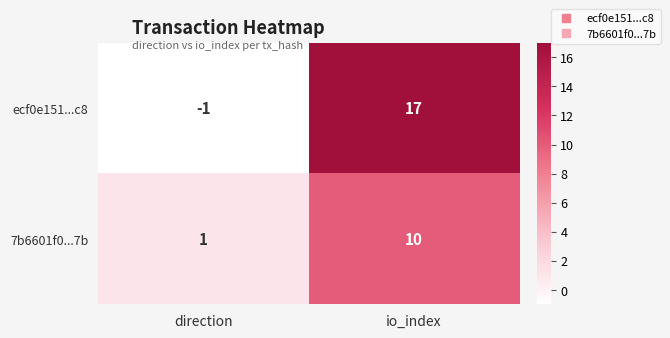

What is the average value of the ecf0e151...c8 series?

8